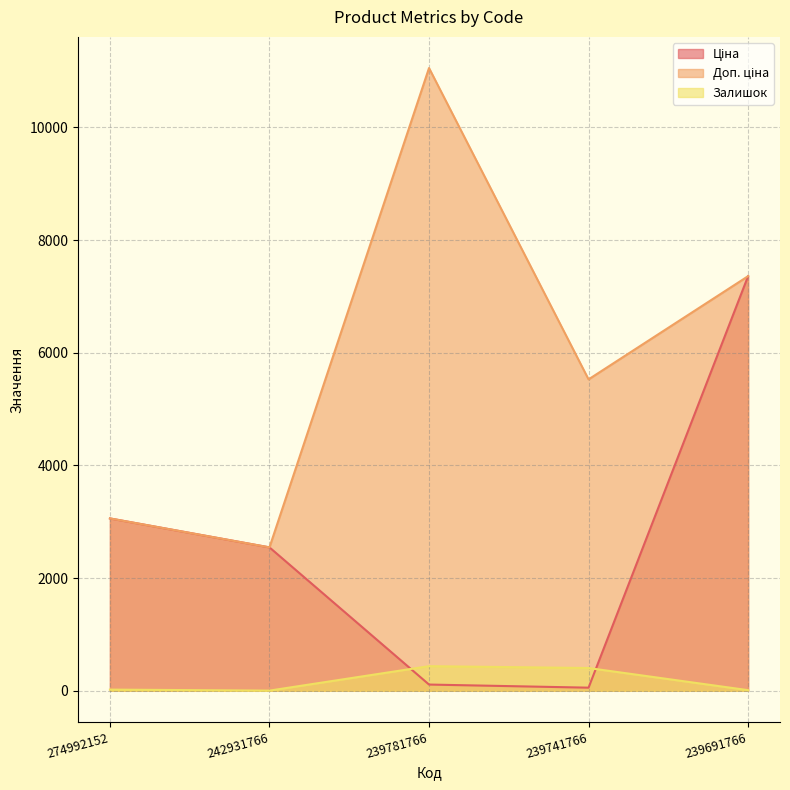

What is the value of the Ціна point at the 4th from the left?

55.3